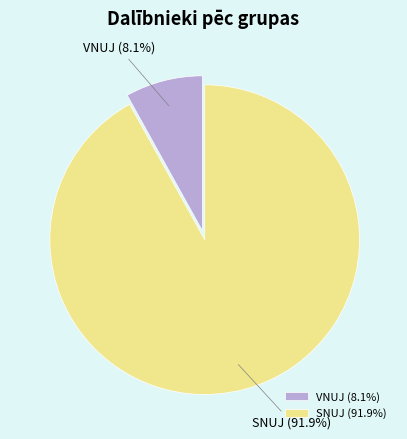

Which has a higher value, SNUJ or VNUJ?

SNUJ